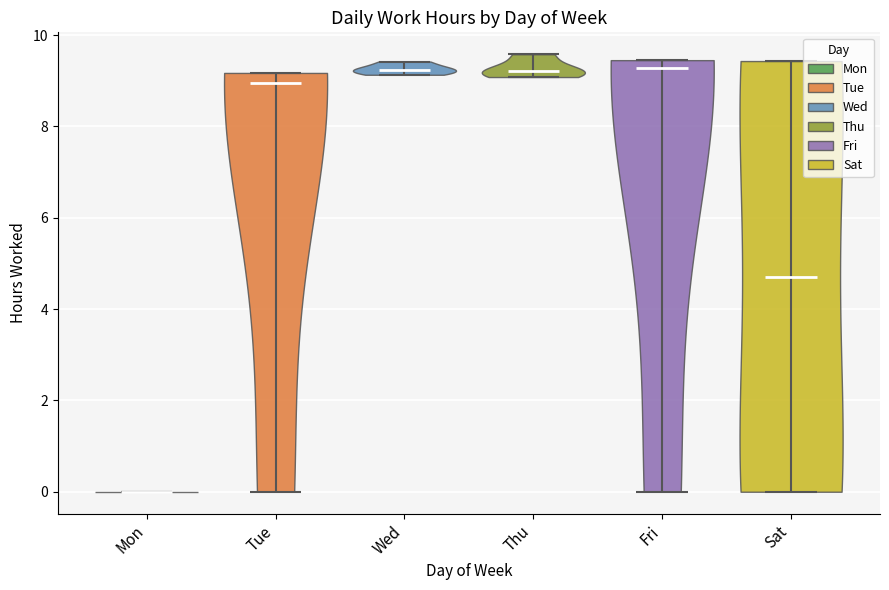

What is the lowest point the violin for Mon reaches on the y-axis? The values are not printed on the chart, so give them approximately, as read against the axis.

0.0